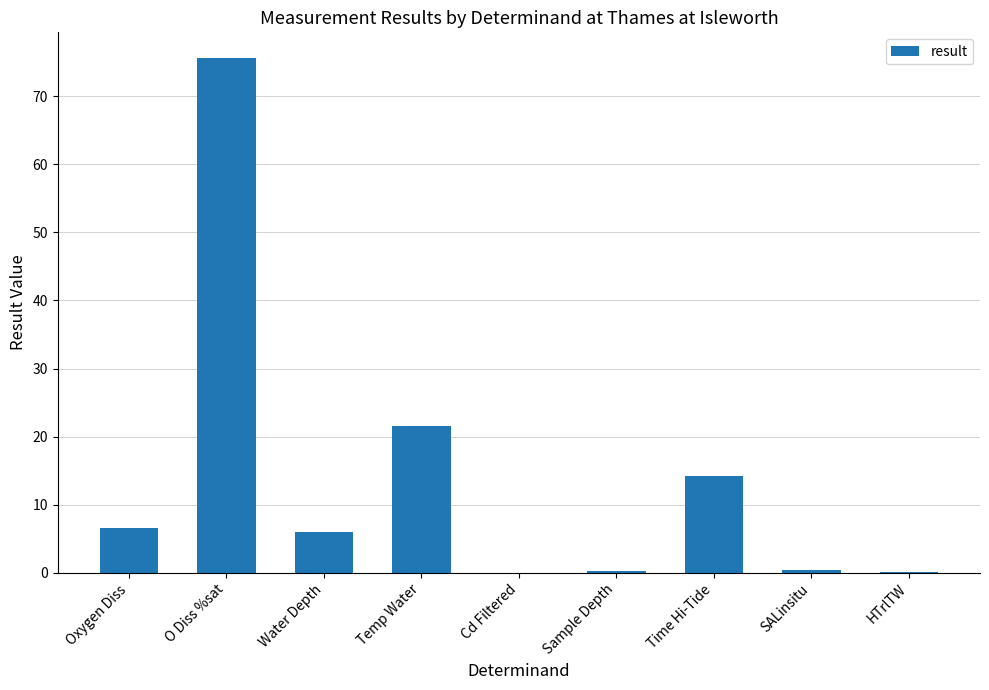

What is the average value?

13.9